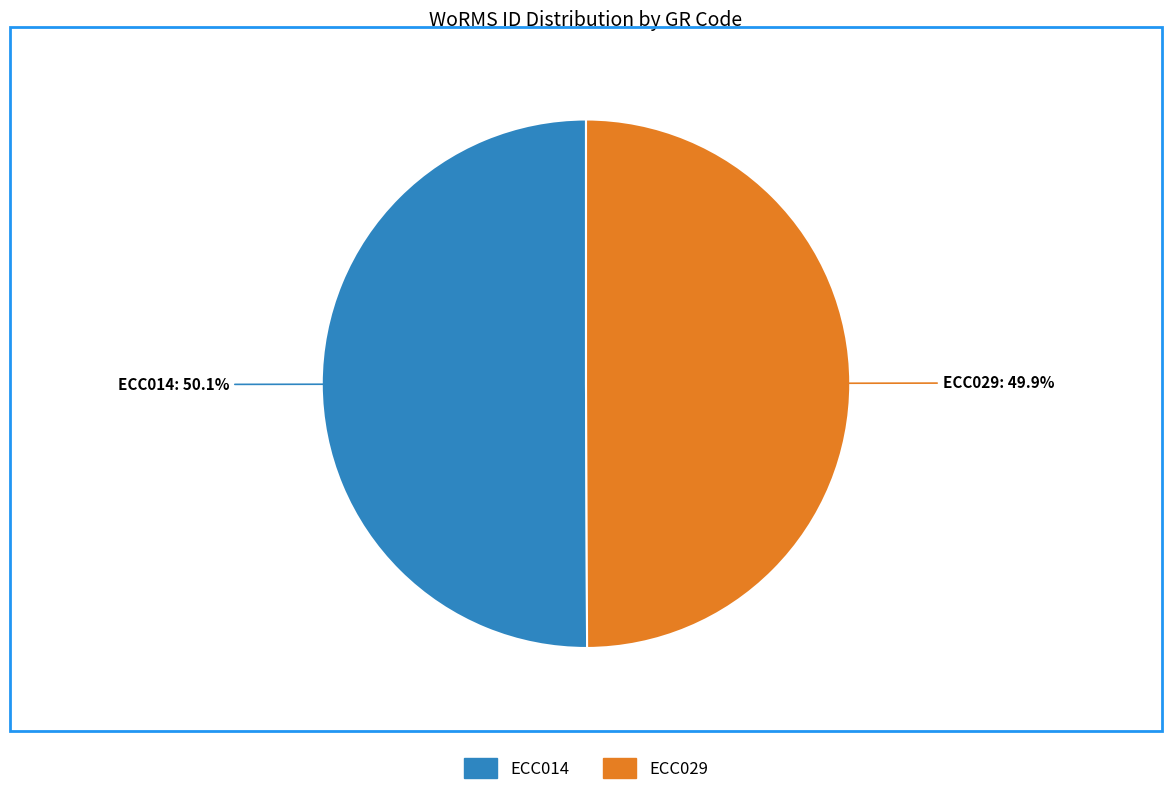

True or false: ECC029 accounts for 38% of the total.

False